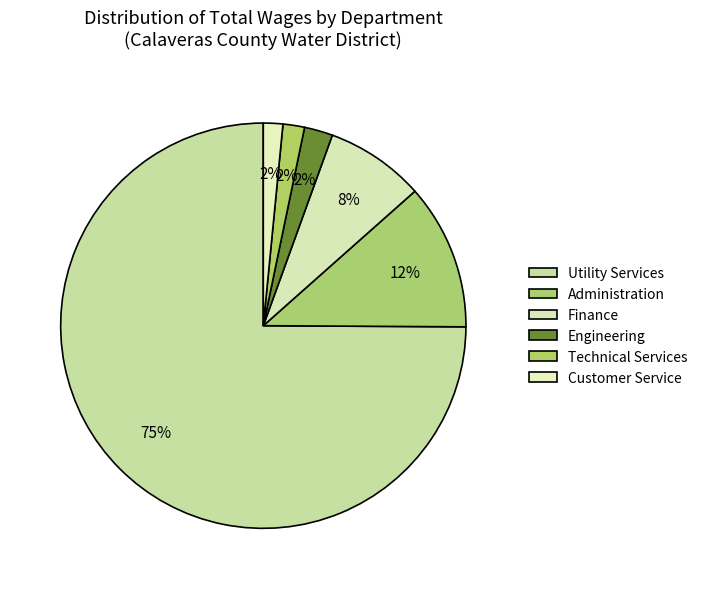

What is the change in value from Engineering to Customer Service?

-38984